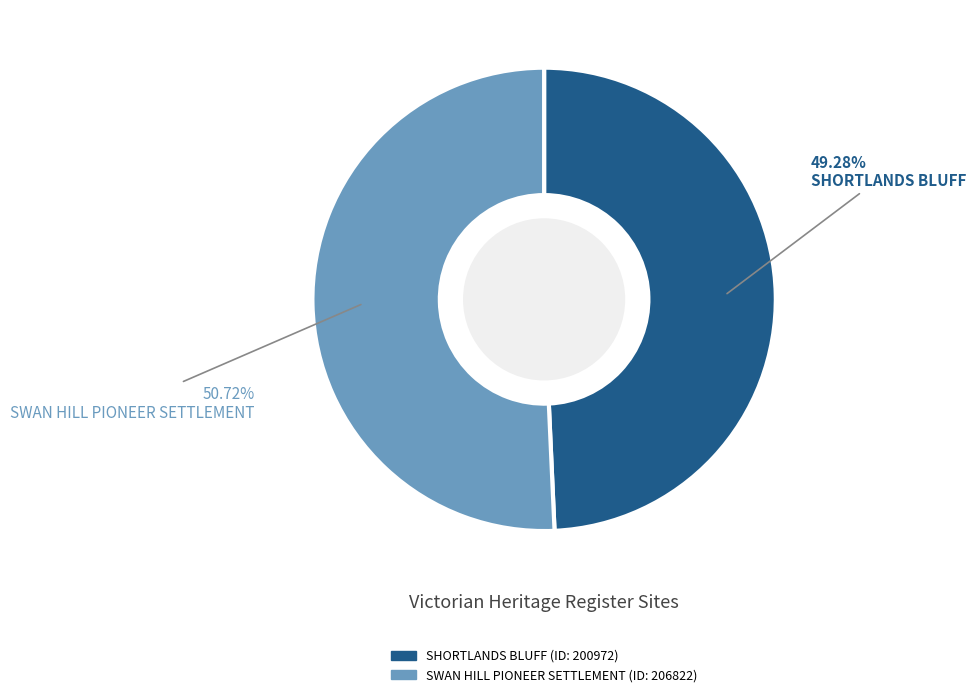

Do SWAN HILL PIONEER SETTLEMENT and SHORTLANDS BLUFF together represent more than half of the pie?

Yes